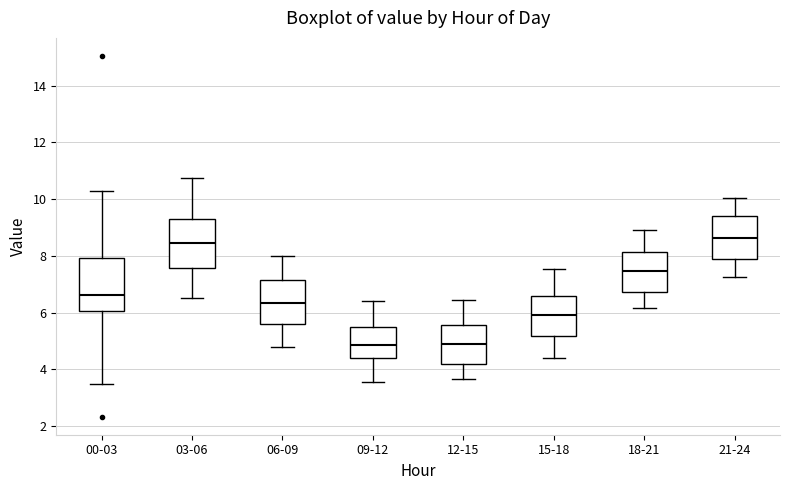

Reading left to right, read every box against the y-axis: the position of its median line, the range the box covers, and the ends of its whiskers. The values are not printed on the chart, so give them approximately, as read against the axis.

00-03: median 6.6, box 6.0 to 8.0, whiskers 3.4 to 10.4
03-06: median 8.4, box 7.6 to 9.4, whiskers 6.6 to 10.8
06-09: median 6.4, box 5.6 to 7.2, whiskers 4.8 to 8.0
09-12: median 4.8, box 4.4 to 5.6, whiskers 3.6 to 6.4
12-15: median 5.0, box 4.2 to 5.6, whiskers 3.6 to 6.4
15-18: median 6.0, box 5.2 to 6.6, whiskers 4.4 to 7.6
18-21: median 7.4, box 6.8 to 8.2, whiskers 6.2 to 9.0
21-24: median 8.6, box 7.8 to 9.4, whiskers 7.2 to 10.0